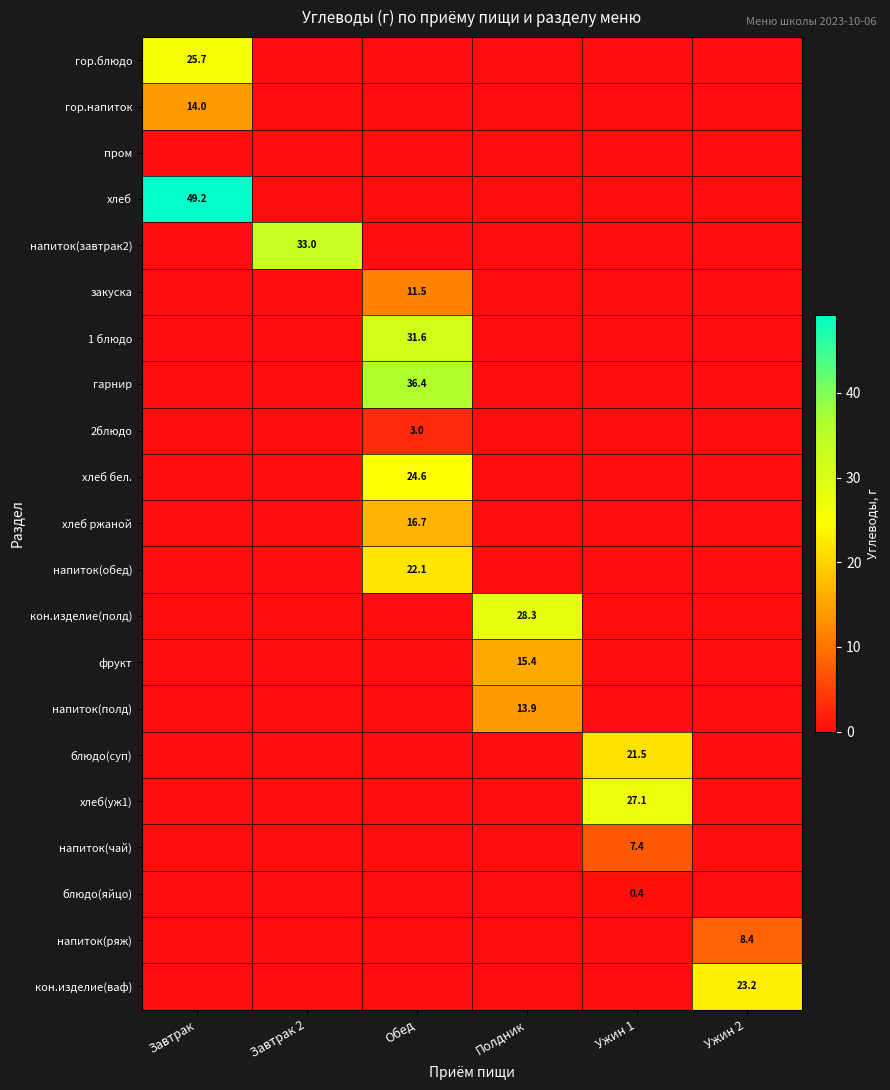

True or false: кон.изделие(ваф) has a value of 23.2 at Ужин 2.

True